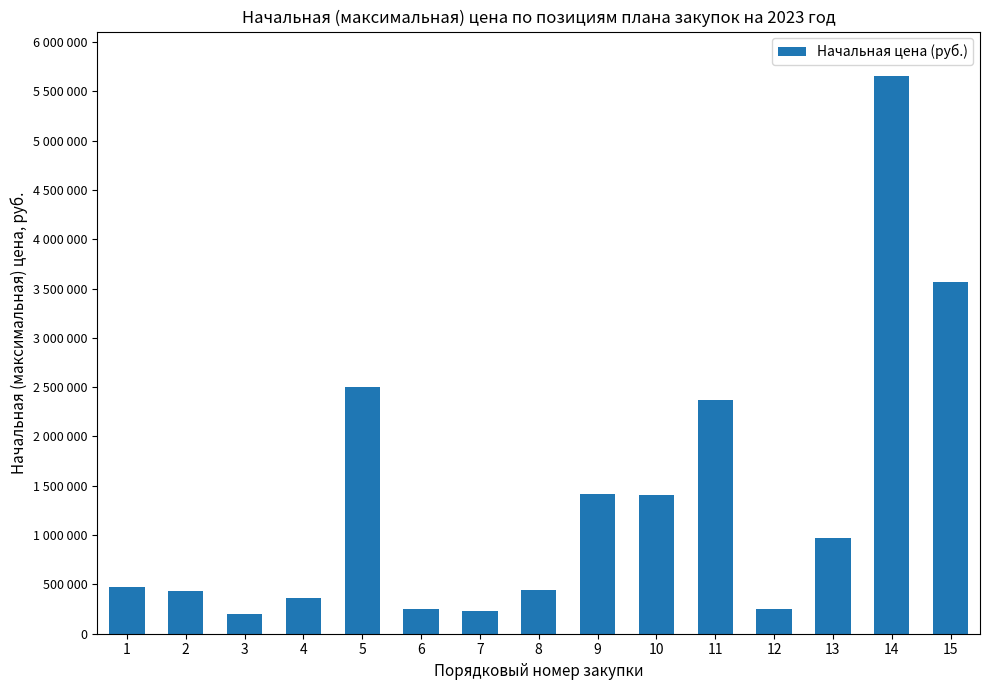

Rank the categories by value from highest to lowest.

14, 15, 5, 11, 9, 10, 13, 1, 8, 2, 4, 6, 12, 7, 3